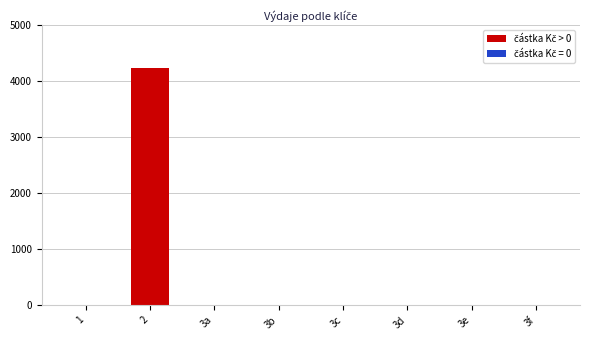

Reading left to right, extract all data points from this chart.

1=0	2=4235	3a=0	3b=0	3c=0	3d=0	3e=0	3f=0